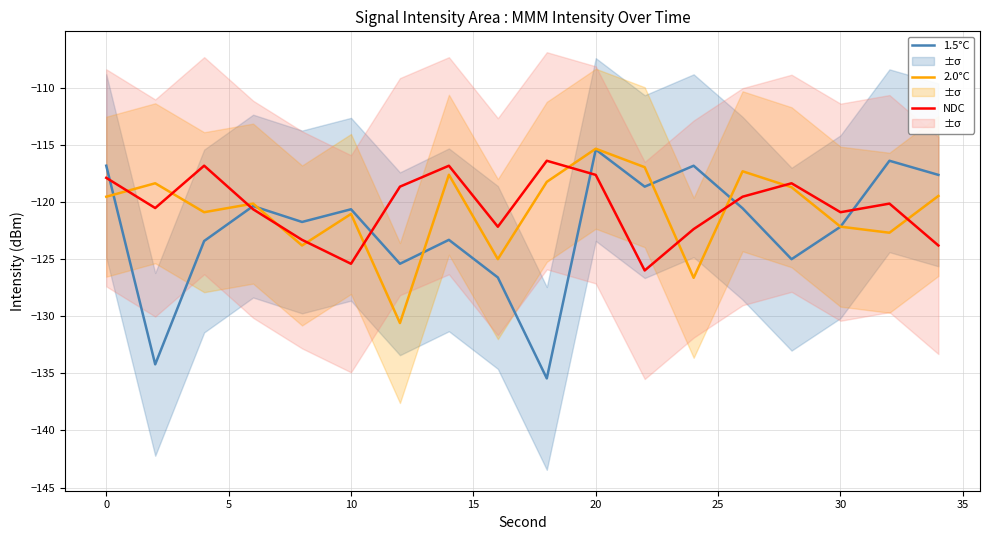

The value of NDC at 20 is -203.0. True or false?

False